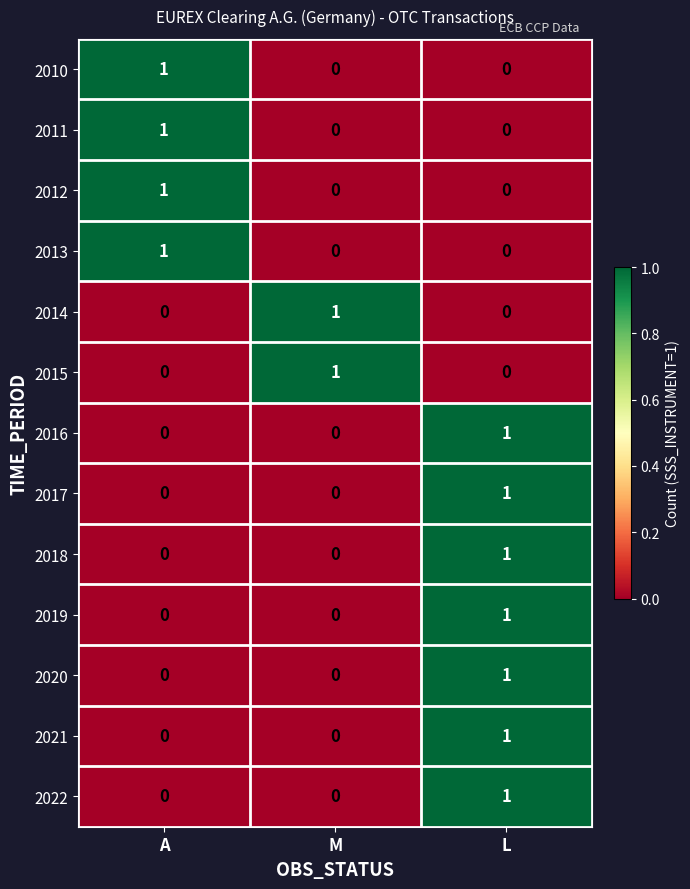

How many 2017 values are between 0 and 1?

3